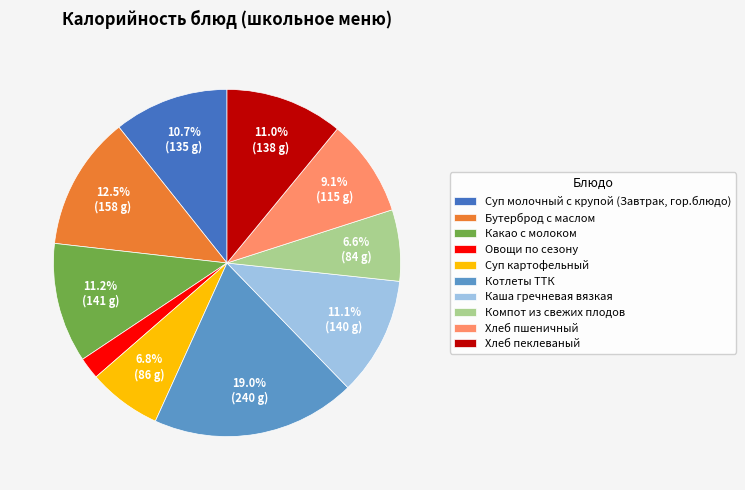

Rank the categories by value from lowest to highest.

Овощи по сезону, Компот из свежих плодов, Суп картофельный, Хлеб пшеничный, Суп молочный с крупой (Завтрак, гор.блюдо), Хлеб пеклеваный, Каша гречневая вязкая, Какао с молоком, Бутерброд с маслом, Котлеты ТТК